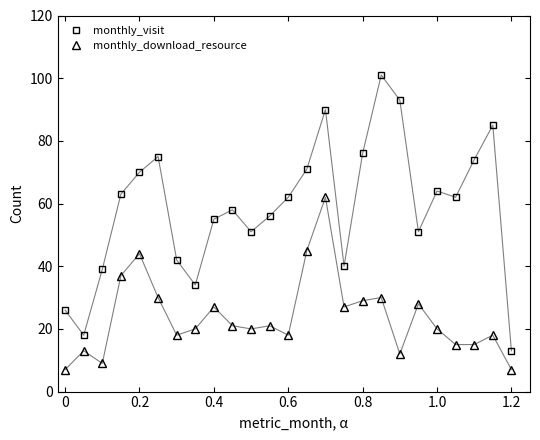

Reading left to right, transcribe all the data shown in this chart.

monthly_visit: 26	18	39	63	70	75	42	34	55	58	51	56	62	71	90	40	76	101	93	51	64	62	74	85	13
monthly_download_resource: 7	13	9	37	44	30	18	20	27	21	20	21	18	45	62	27	29	30	12	28	20	15	15	18	7